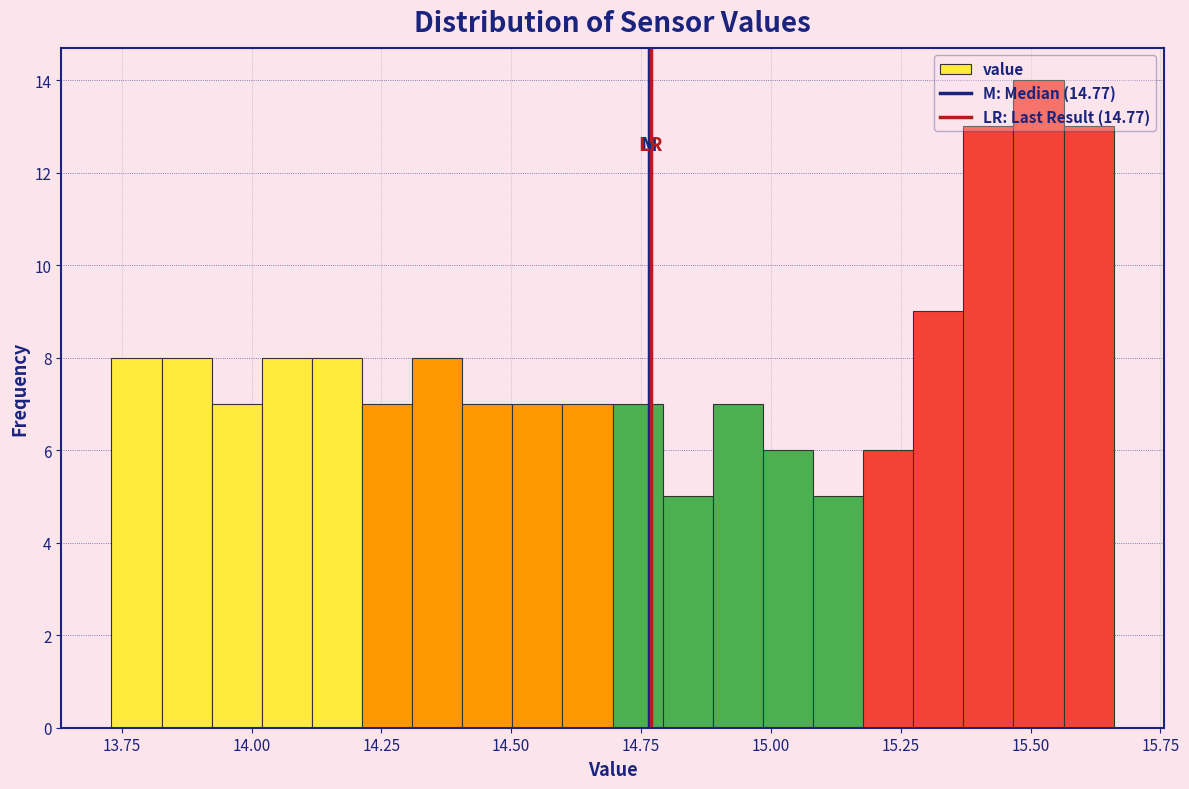

Read against the x-axis, roughly where is the centre of the tallest bar?

15.50